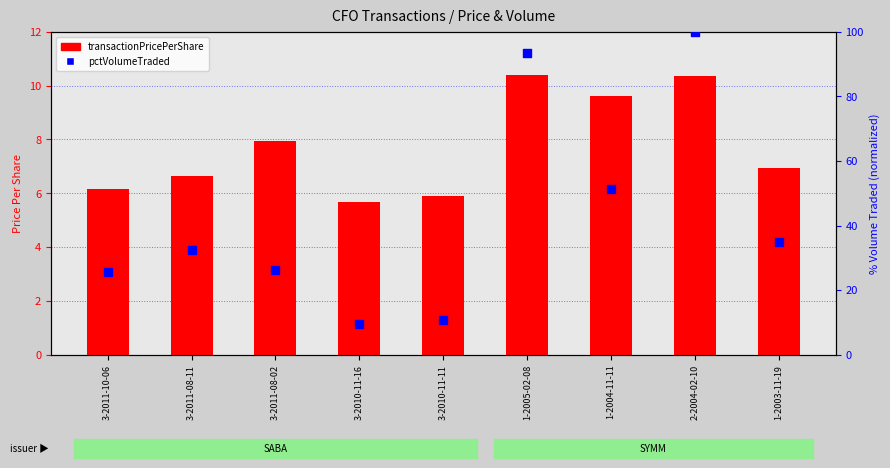

Which series reaches the maximum Y coordinate?

pctVolumeTraded (normalized)